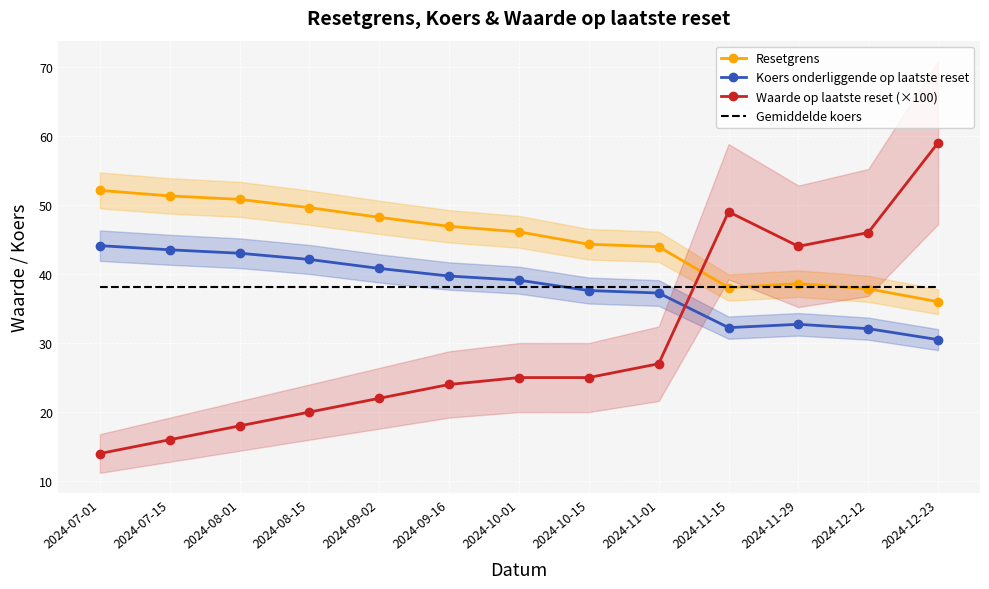

Reading right to left, list all the values displayed in this chart.

Resetgrens: 36.0	37.9	38.6	38.0	43.9	44.3	46.1	46.9	48.2	49.6	50.8	51.3	52.1
Koers onderliggende op laatste reset: 30.5	32.1	32.7	32.2	37.2	37.6	39.1	39.7	40.8	42.1	43.0	43.5	44.1
Waarde op laatste reset (×100): 59.0	46.0	44.0	49.0	27.0	25.0	25.0	24.0	22.0	20.0	18.0	16.0	14.0
Gemiddelde koers: 38.0	38.0	38.0	38.0	38.0	38.0	38.0	38.0	38.0	38.0	38.0	38.0	38.0